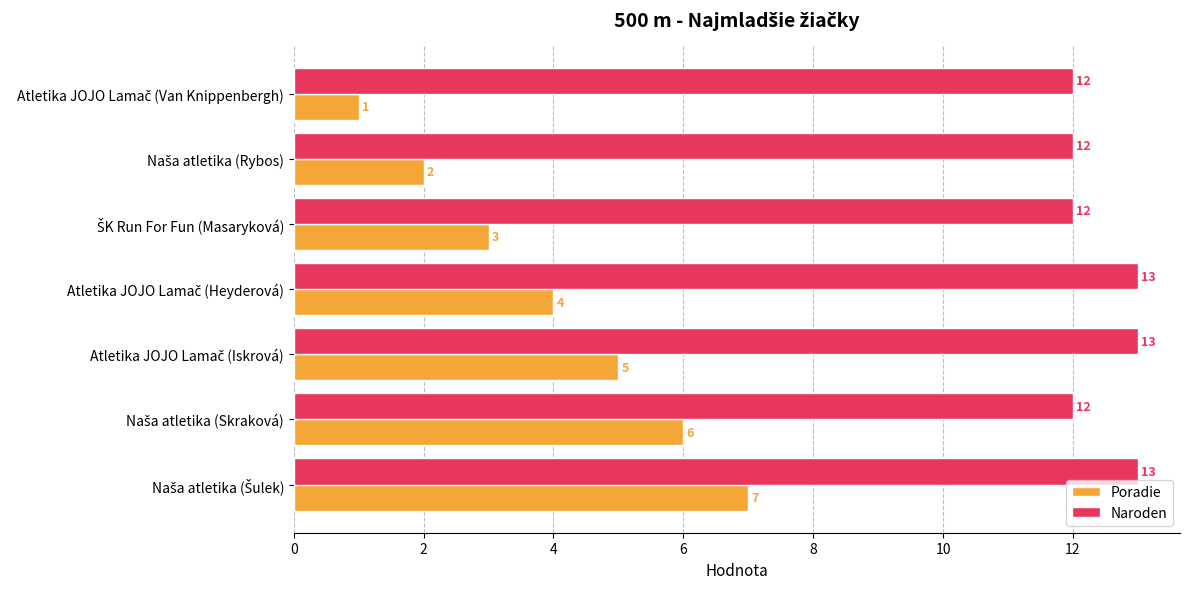

At how many categories does at least one series exceed 11?

7